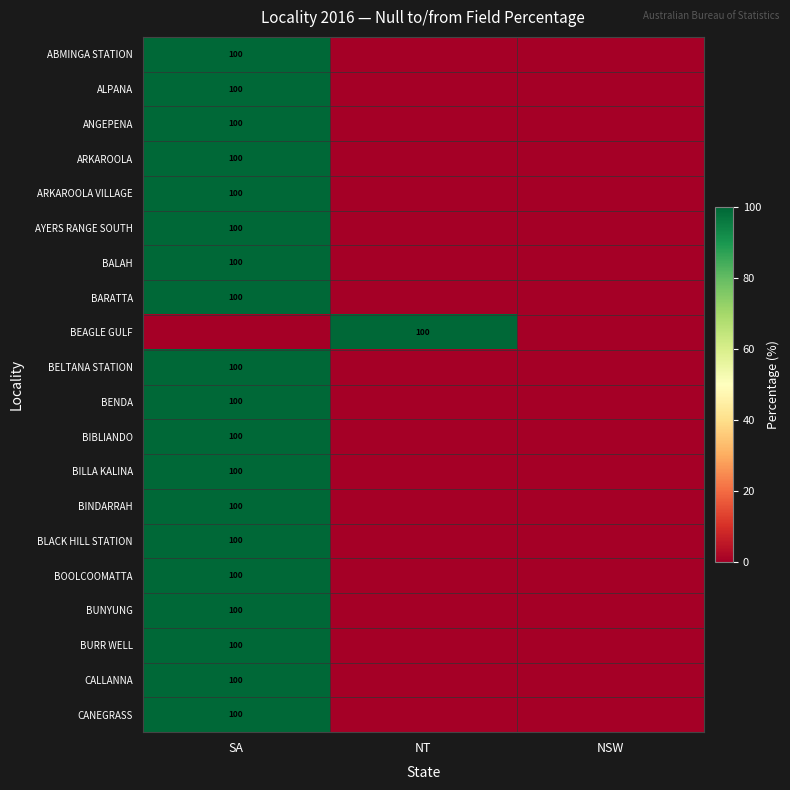

How many ABMINGA STATION values are between 0 and 100?

3